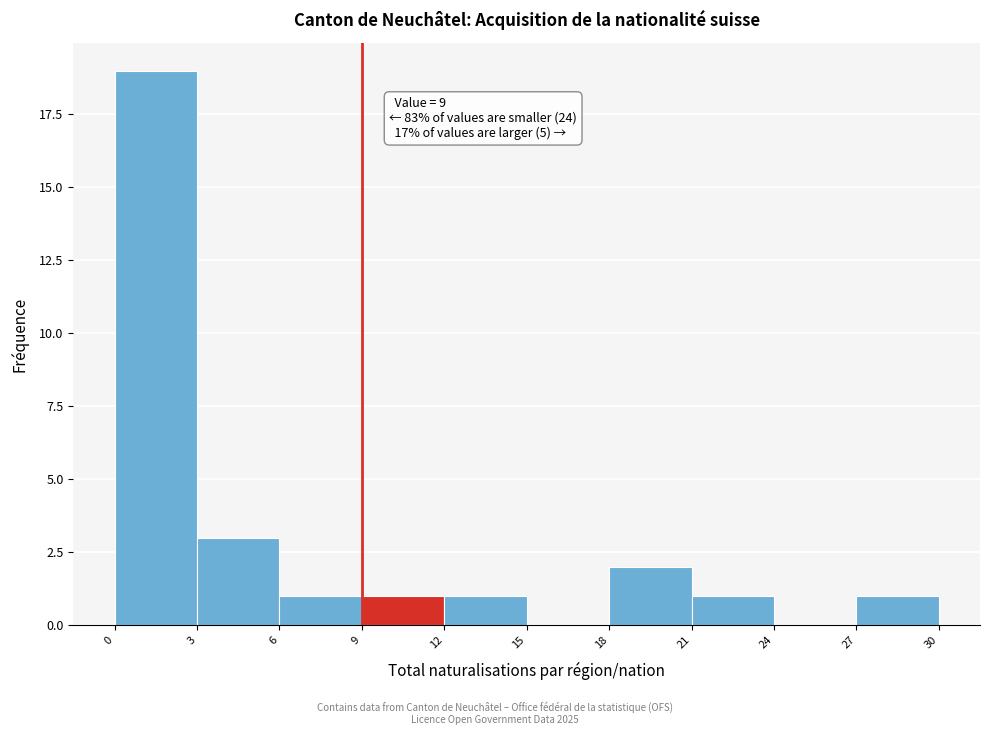

Which range on the x-axis has the tallest bar?

0 to 3